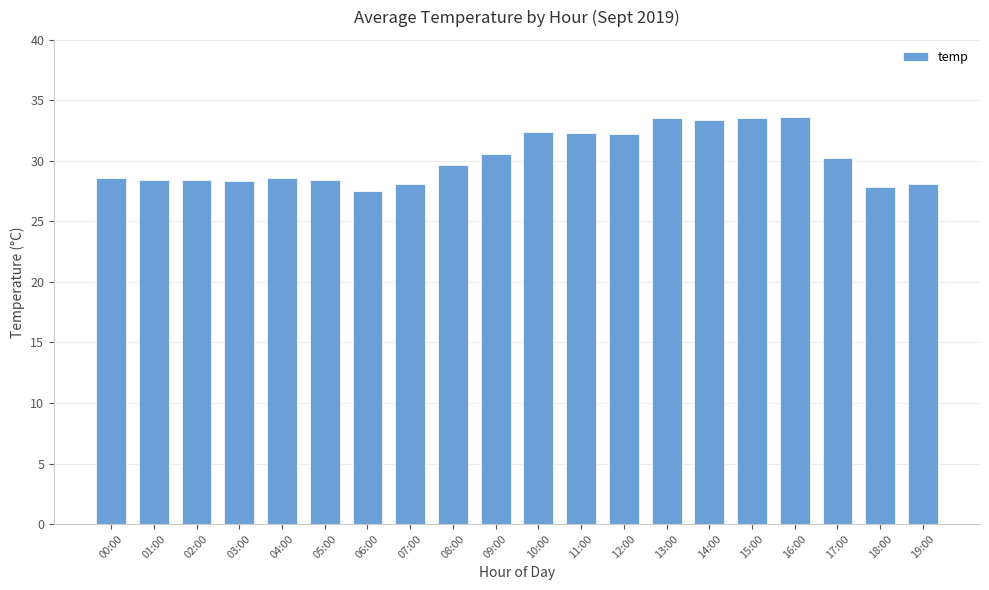

What is the sum of the values at 03:00 and 07:00?

56.5